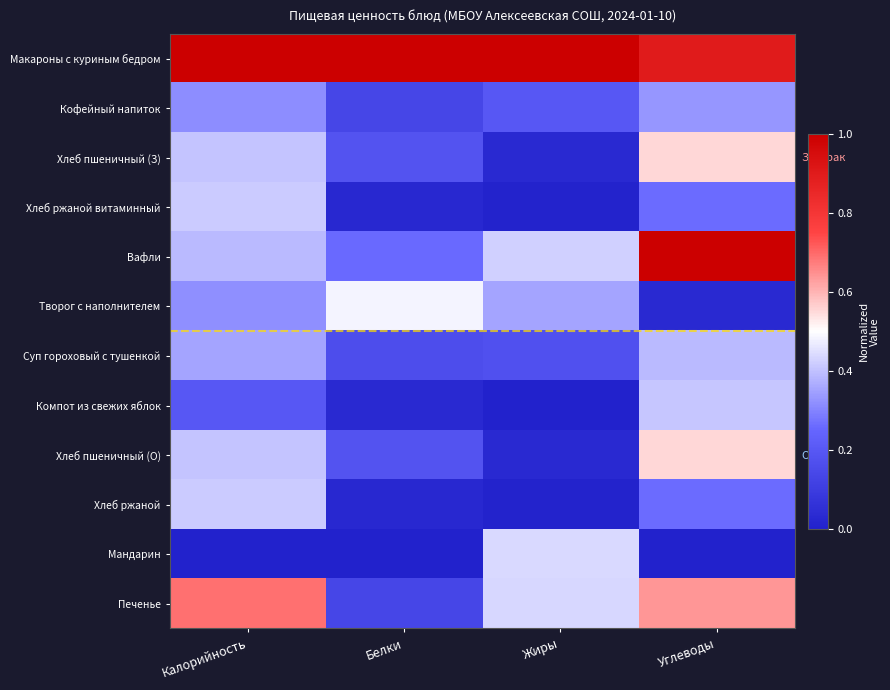

Reading left to right, transcribe all the data shown in this chart.

Макароны с куриным бедром: Калорийность=1.0	Белки=1.0	Жиры=1.0	Углеводы=0.9
Кофейный напиток: Калорийность=0.3	Белки=0.1	Жиры=0.2	Углеводы=0.3
Хлеб пшеничный (З): Калорийность=0.4	Белки=0.2	Жиры=0.0	Углеводы=0.6
Хлеб ржаной витаминный: Калорийность=0.4	Белки=0.0	Жиры=0.0	Углеводы=0.3
Вафли: Калорийность=0.4	Белки=0.3	Жиры=0.4	Углеводы=1.0
Творог с наполнителем: Калорийность=0.3	Белки=0.5	Жиры=0.4	Углеводы=0.0
Суп гороховый с тушенкой: Калорийность=0.4	Белки=0.2	Жиры=0.2	Углеводы=0.4
Компот из свежих яблок: Калорийность=0.2	Белки=0.0	Жиры=0.0	Углеводы=0.4
Хлеб пшеничный (О): Калорийность=0.4	Белки=0.2	Жиры=0.0	Углеводы=0.6
Хлеб ржаной: Калорийность=0.4	Белки=0.0	Жиры=0.0	Углеводы=0.3
Мандарин: Калорийность=0.0	Белки=0.0	Жиры=0.4	Углеводы=0.0
Печенье: Калорийность=0.7	Белки=0.1	Жиры=0.4	Углеводы=0.6